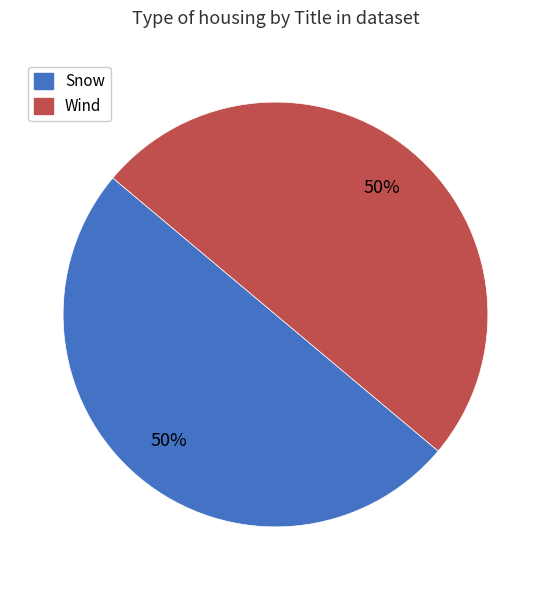

What is the ratio of the value at Snow to the value at Wind?

1.0